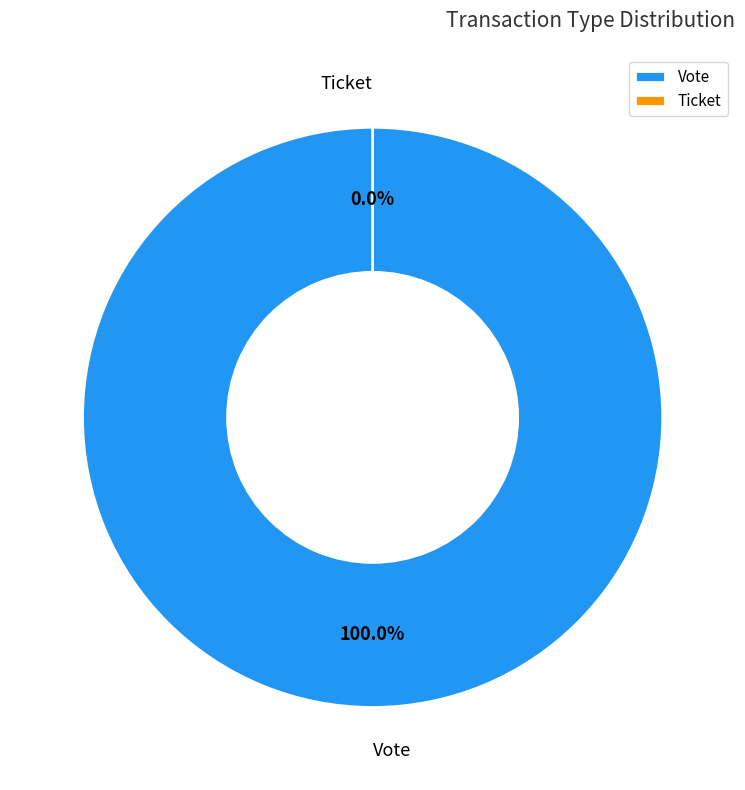

To the nearest percent, what is the difference between the largest and smallest slice percentages?

100%